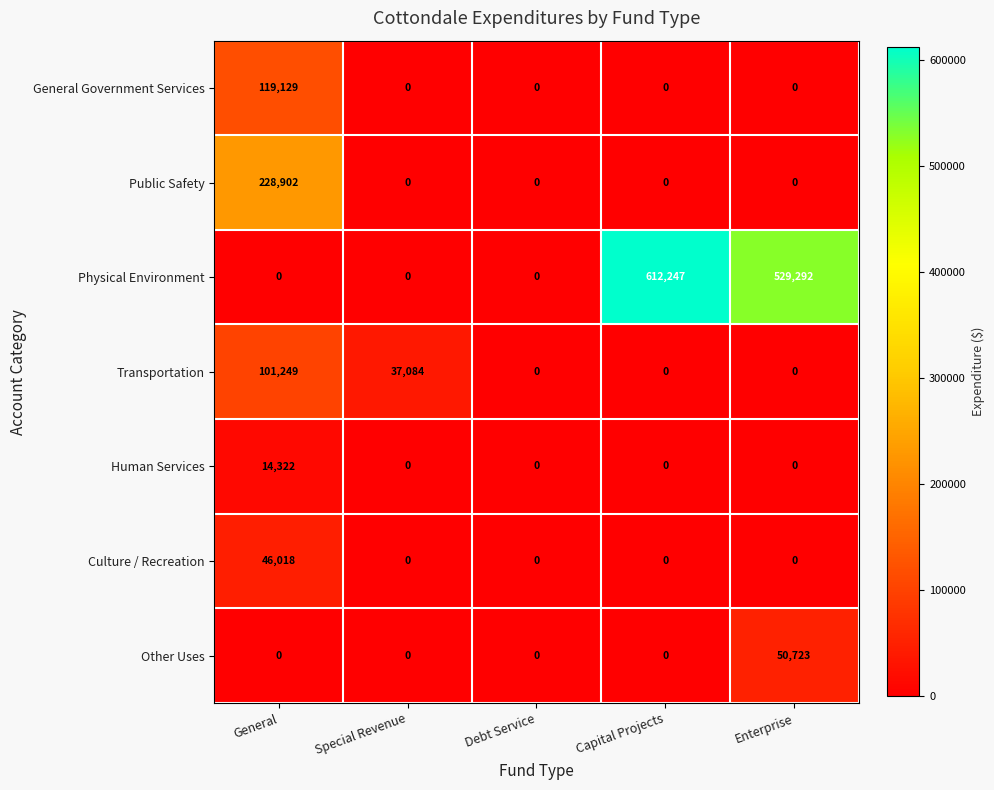

Rank the series by their maximum value, from lowest to highest.

Human Services, Culture / Recreation, Other Uses, Transportation, General Government Services, Public Safety, Physical Environment